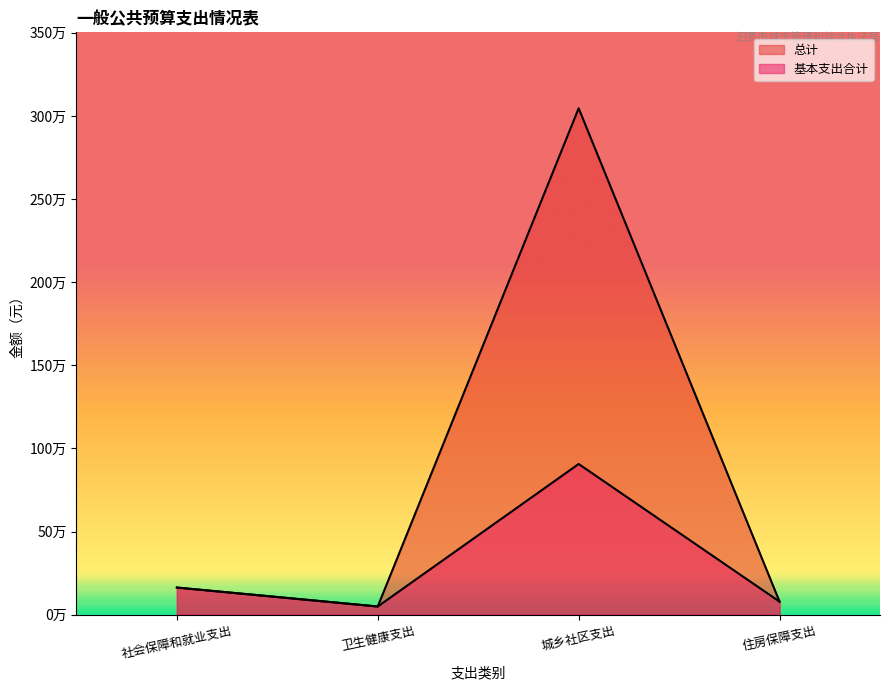

Is the value of 总计 at 城乡社区支出 greater than the value of 基本支出合计 at 城乡社区支出?

Yes